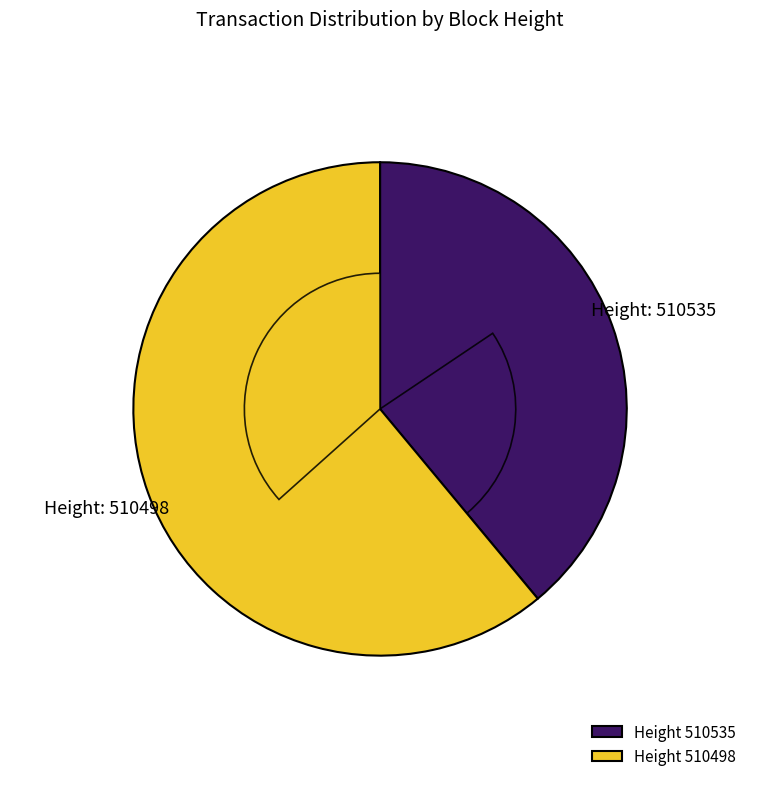

Does 510498 represent more than half of the total?

Yes